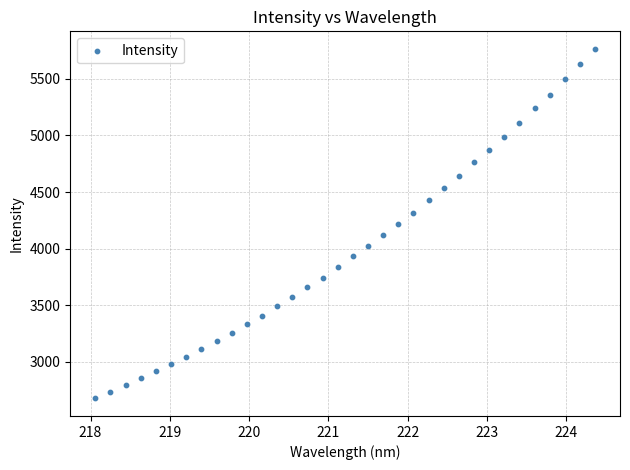

What is the range of X values (max minus min)?

6.3